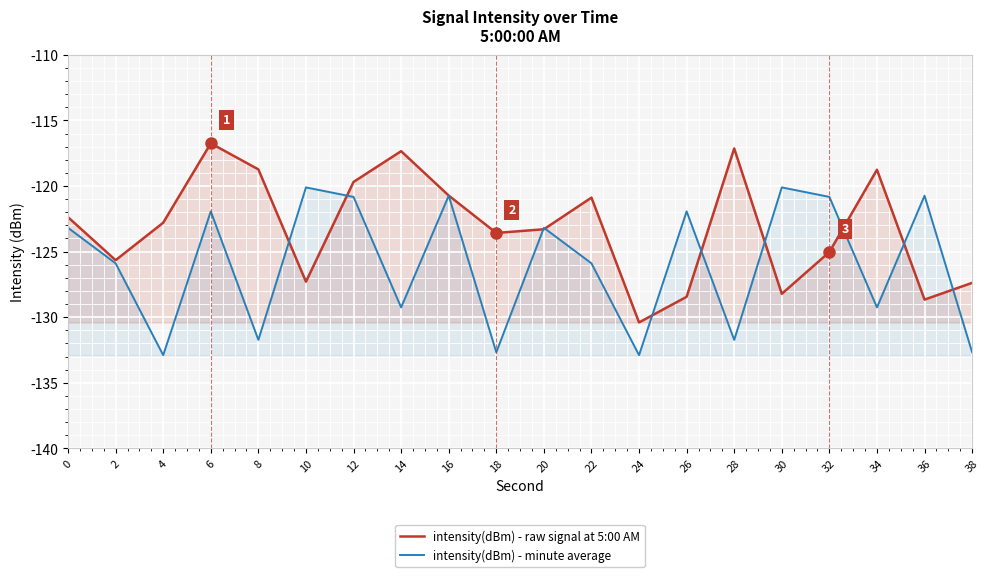

Reading left to right, what are all the values shown in this chart?

intensity(dBm) - raw signal at 5:00 AM: 0=-122.4	2=-125.7	4=-122.8	6=-116.7	8=-118.7	10=-127.3	12=-119.7	14=-117.3	16=-120.7	18=-123.6	20=-123.3	22=-120.9	24=-130.4	26=-128.4	28=-117.1	30=-128.2	32=-125.0	34=-118.8	36=-128.7	38=-127.4
intensity(dBm) - minute average: 0=-123.2	2=-125.9	4=-132.9	6=-121.9	8=-131.7	10=-120.1	12=-120.8	14=-129.3	16=-120.7	18=-132.7	20=-123.2	22=-125.9	24=-132.9	26=-121.9	28=-131.7	30=-120.1	32=-120.8	34=-129.3	36=-120.7	38=-132.7